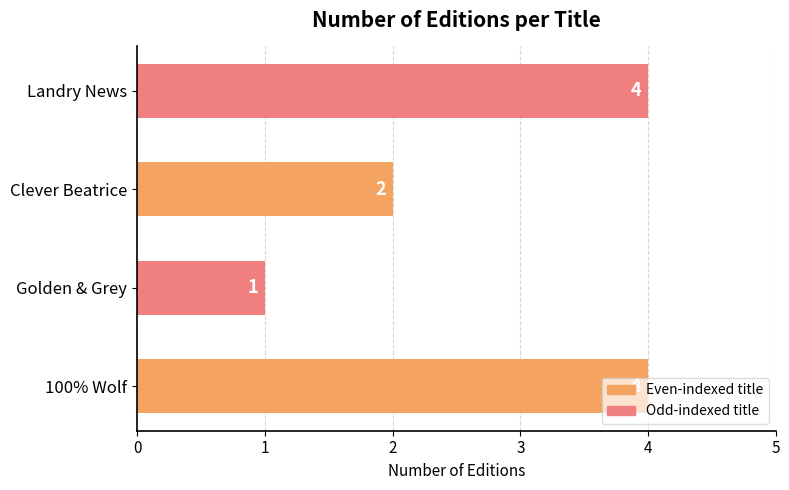

Count the number of data series in this chart.

1